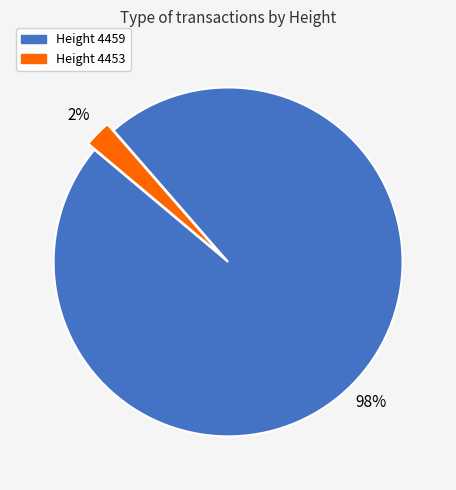

Is there any slice that represents more than half of the pie?

Yes